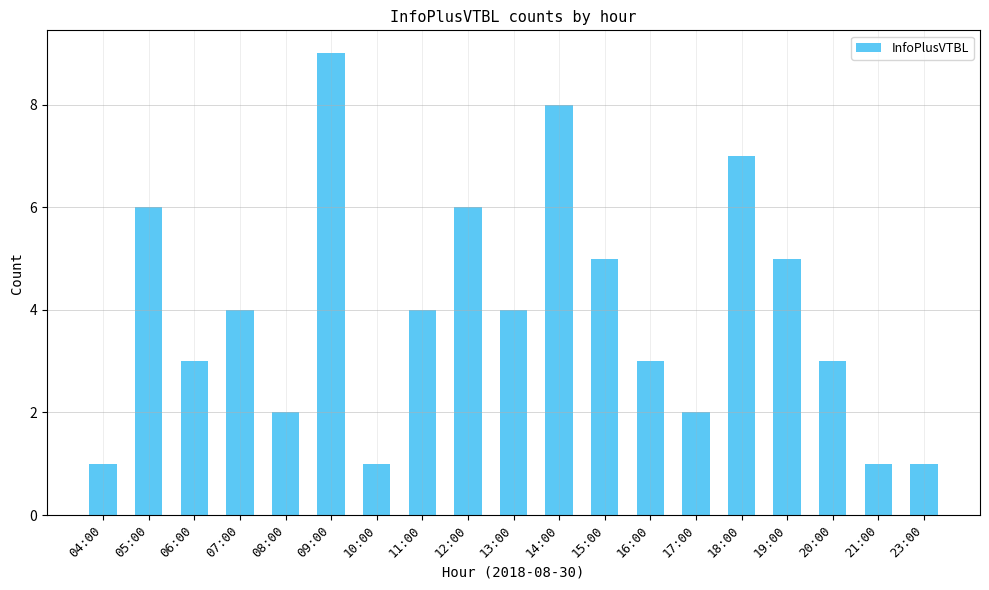

What is the sum of all values?

75